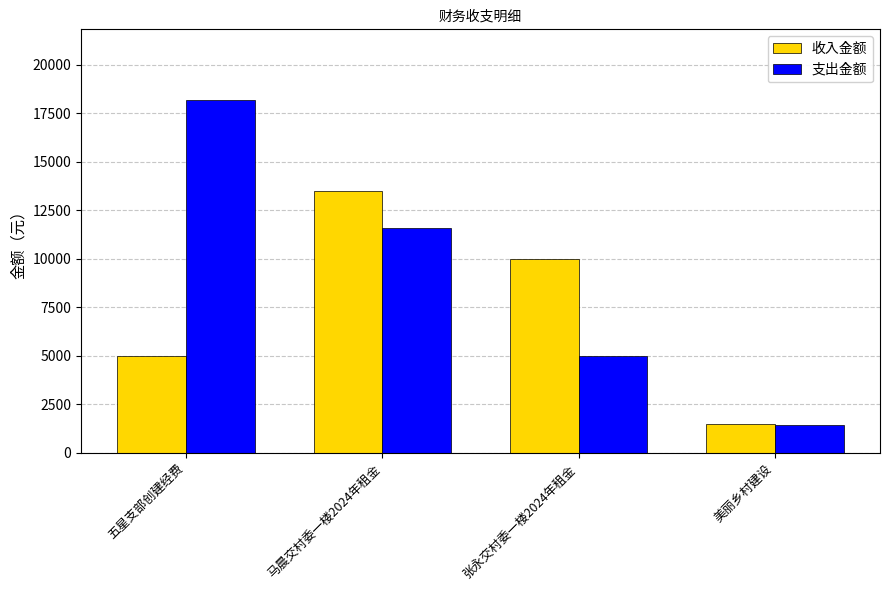

How many data points in 支出金额 are less than 11600?

2